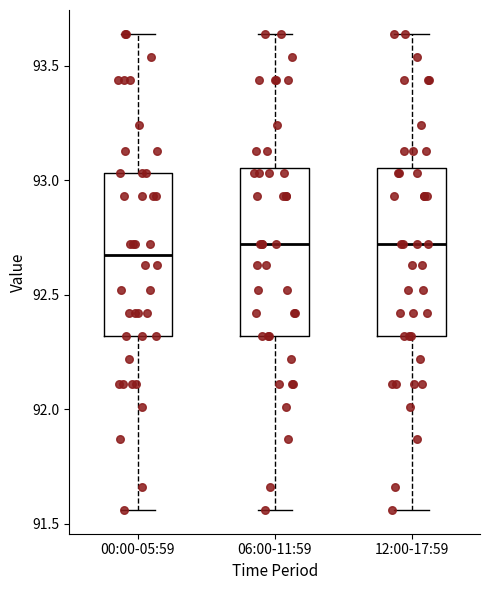

Reading left to right, read every box against the y-axis: the position of its median line, the range the box covers, and the ends of its whiskers. The values are not printed on the chart, so give them approximately, as read against the axis.

00:00-05:59: median 92.70, box 92.30 to 93.05, whiskers 91.55 to 93.65
06:00-11:59: median 92.70, box 92.30 to 93.05, whiskers 91.55 to 93.65
12:00-17:59: median 92.70, box 92.30 to 93.05, whiskers 91.55 to 93.65